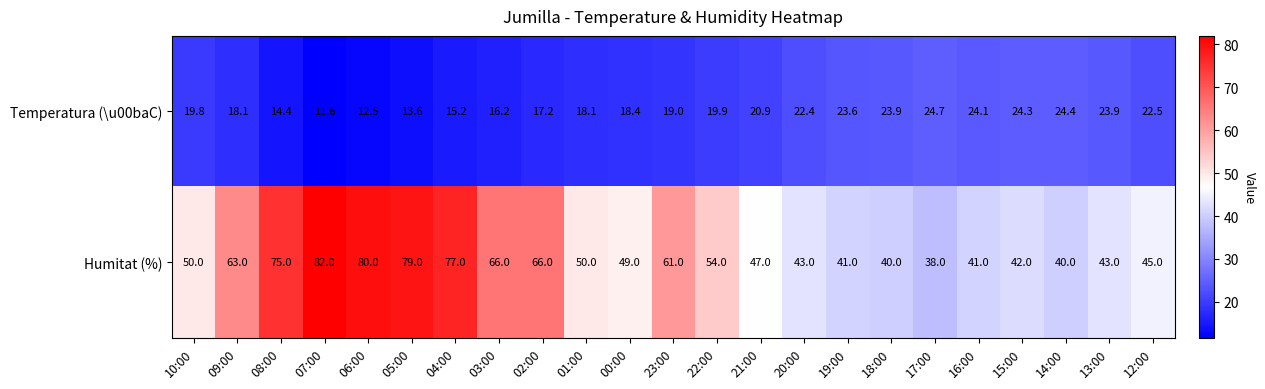

What is the total value across all series at 20:00?

65.4